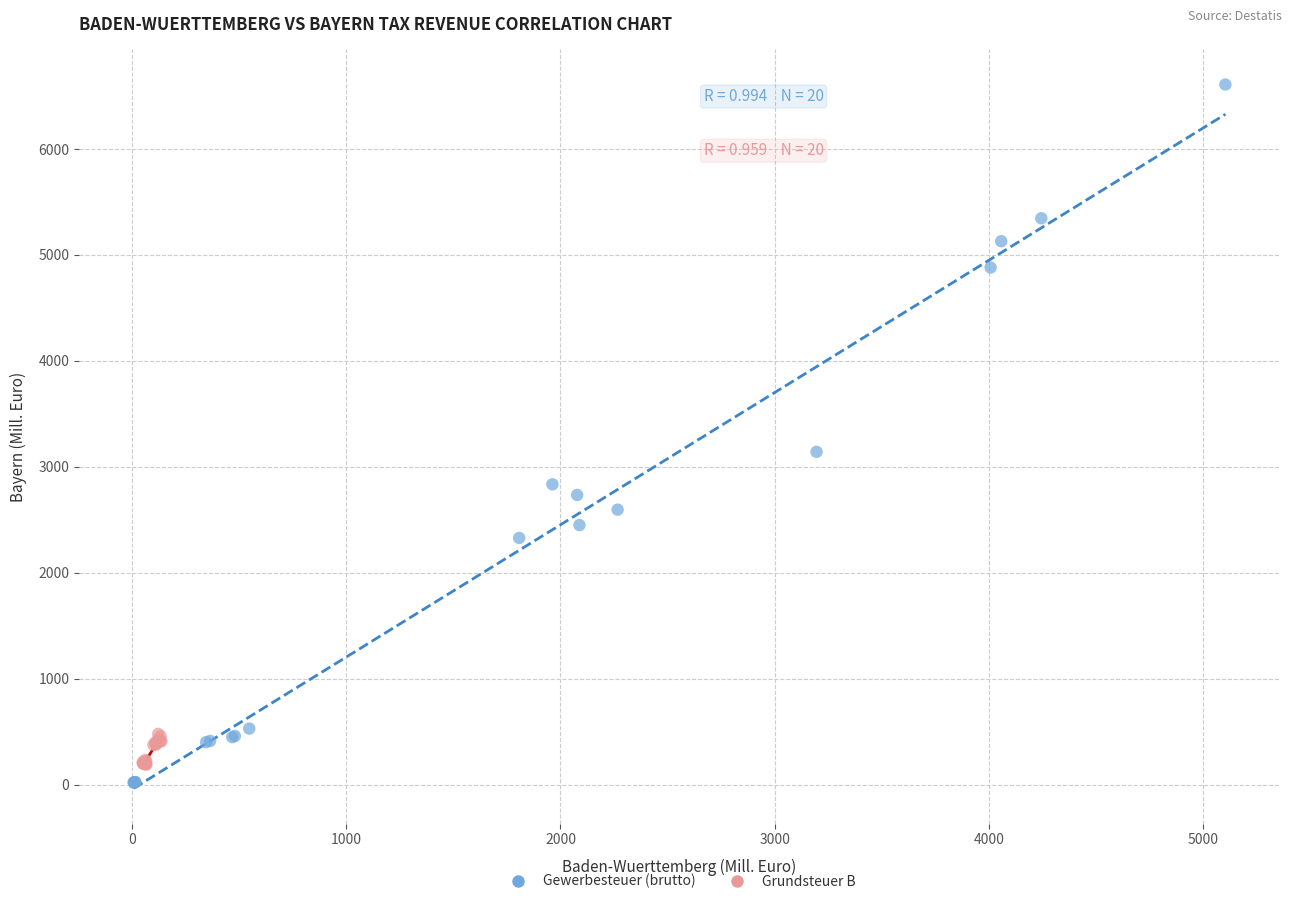

Which series reaches the maximum Y coordinate?

Gewerbesteuer (brutto)